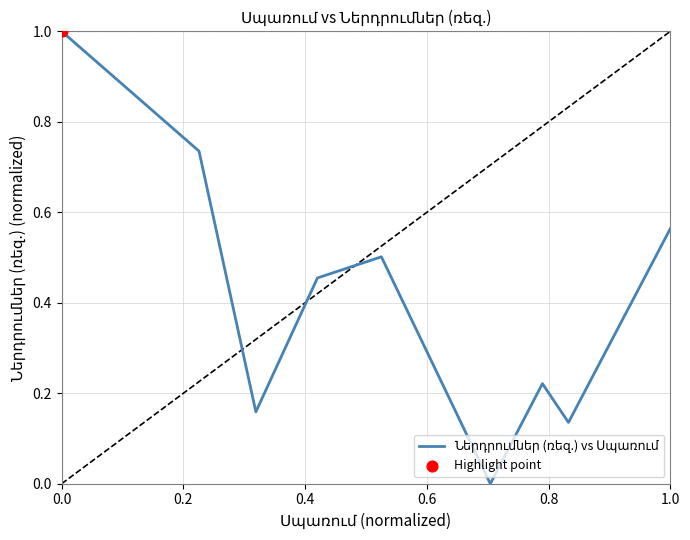

What is the difference between the maximum and minimum values?

1.0